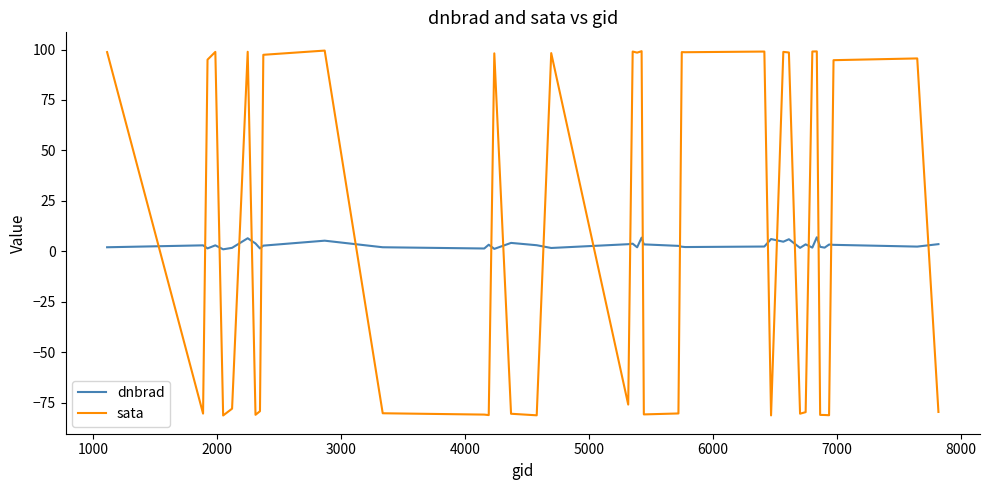

What is the minimum value shown in the chart?

-81.4